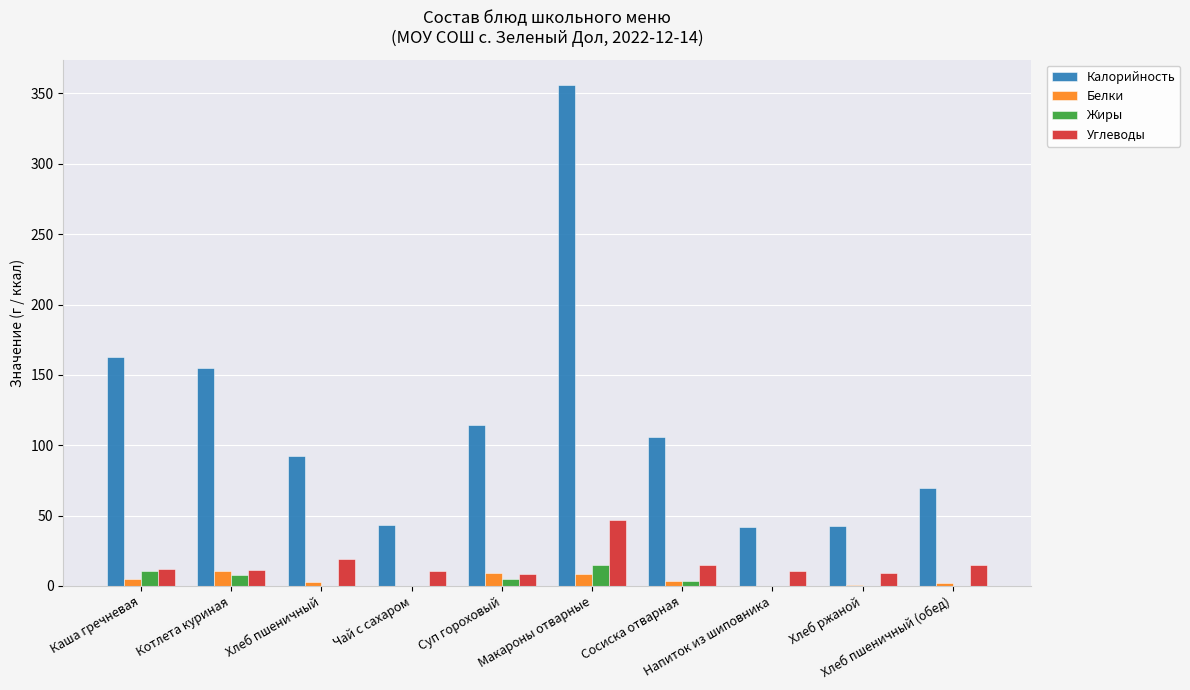

What is the sum of all Калорийность values?

1183.1